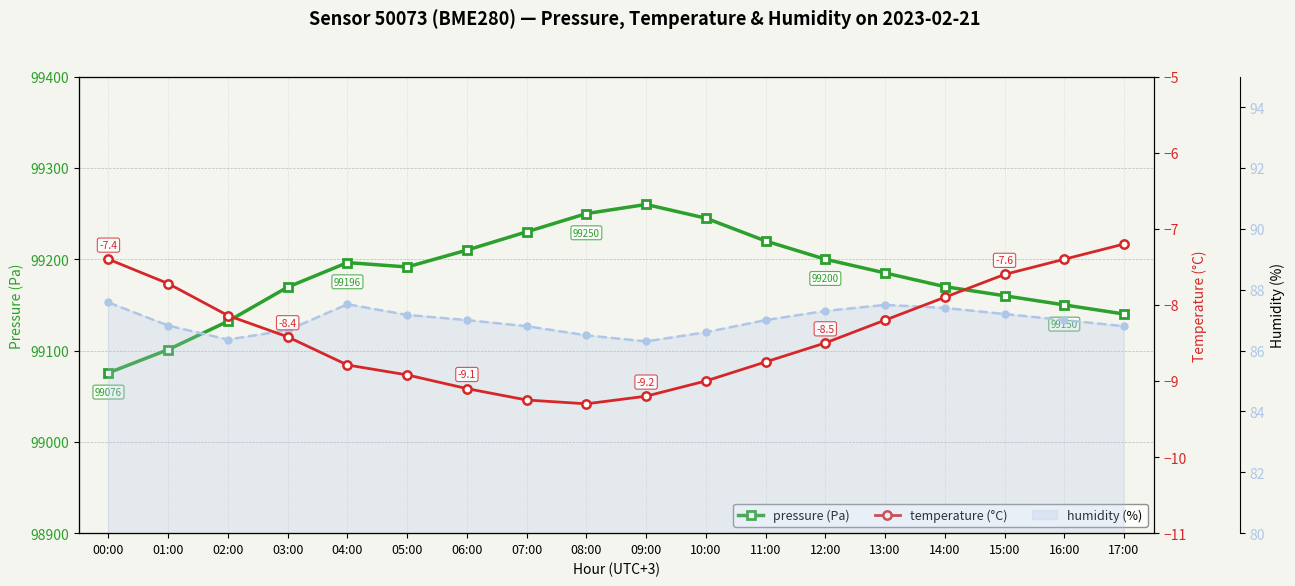

True or false: pressure (Pa) has a value of 161547.4 at 15:00.

False